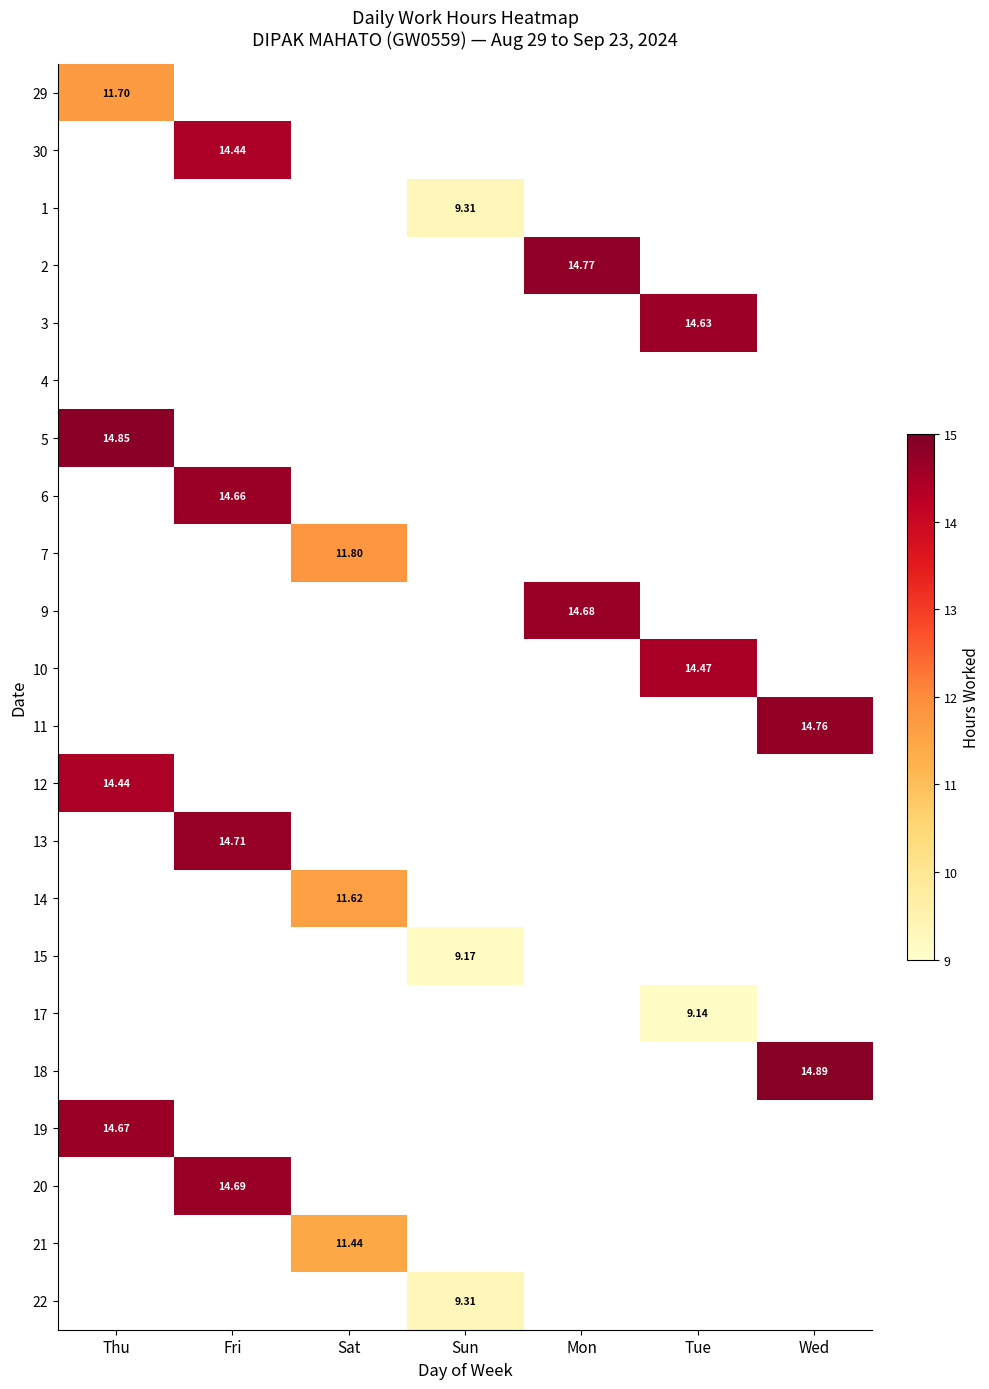

At how many categories does at least one series exceed 10?

6